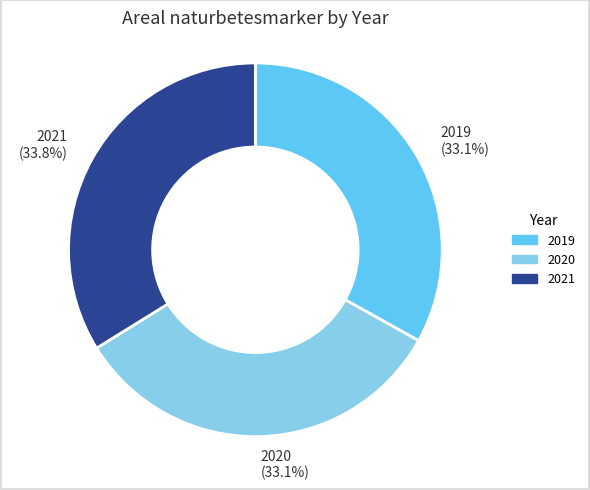

Does any single category account for the majority?

No